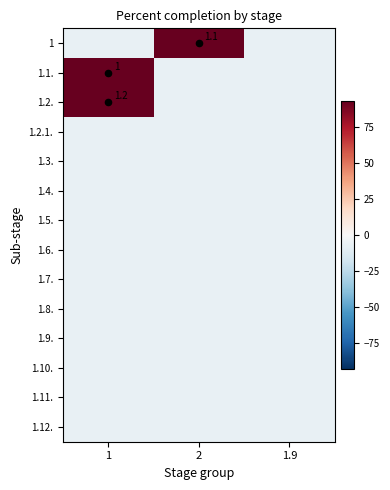

How many distinct data groups are displayed?

14